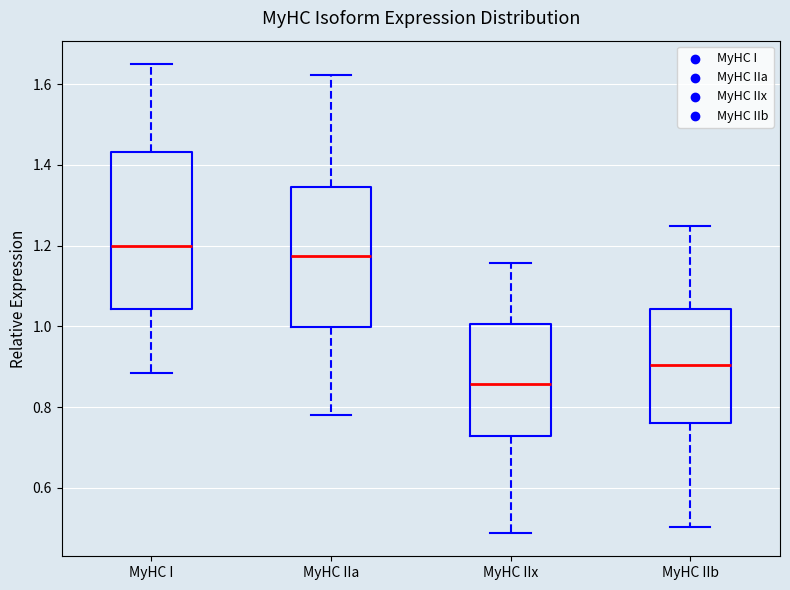

Reading left to right, read every box against the y-axis: the position of its median line, the range the box covers, and the ends of its whiskers. The values are not printed on the chart, so give them approximately, as read against the axis.

MyHC I: median 1.20, box 1.04 to 1.44, whiskers 0.88 to 1.64
MyHC IIa: median 1.18, box 1.00 to 1.34, whiskers 0.78 to 1.62
MyHC IIx: median 0.86, box 0.72 to 1.00, whiskers 0.48 to 1.16
MyHC IIb: median 0.90, box 0.76 to 1.04, whiskers 0.50 to 1.24